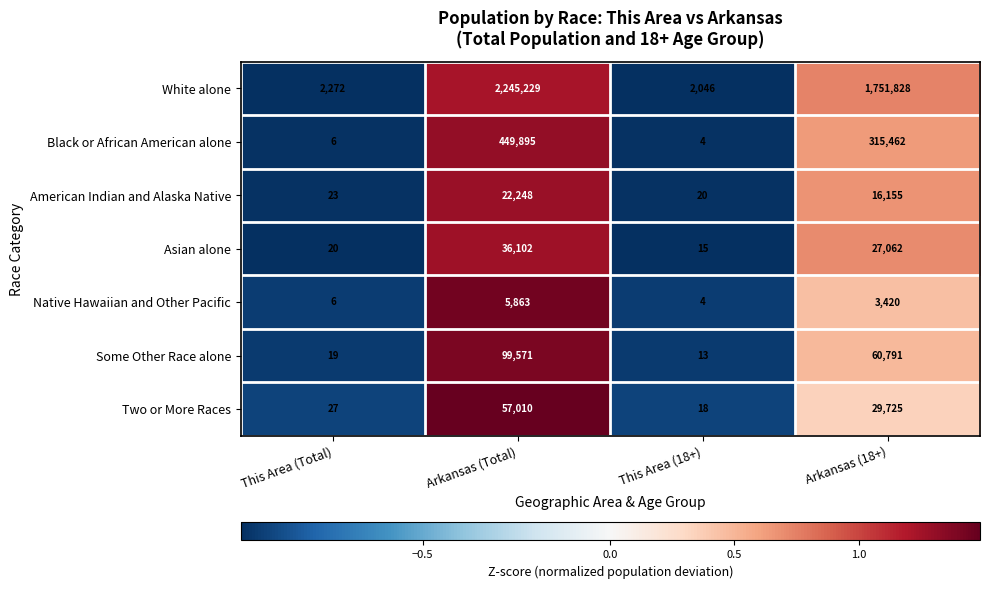

At which label does Two or More Races first exceed 29725?

Arkansas (Total)